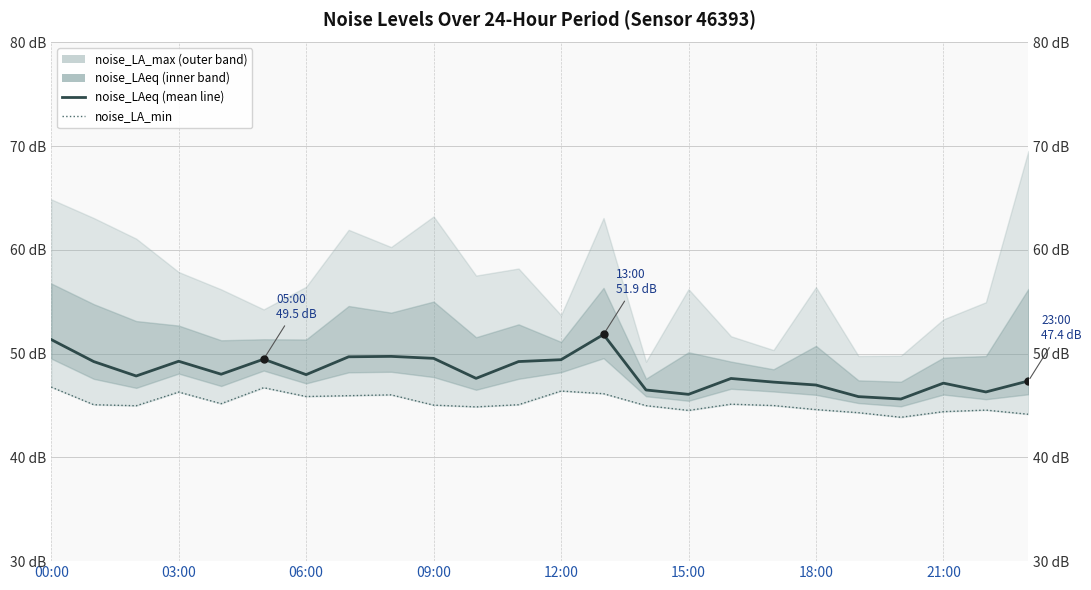

True or false: there are more than 2 points higher than both neighbors.

True